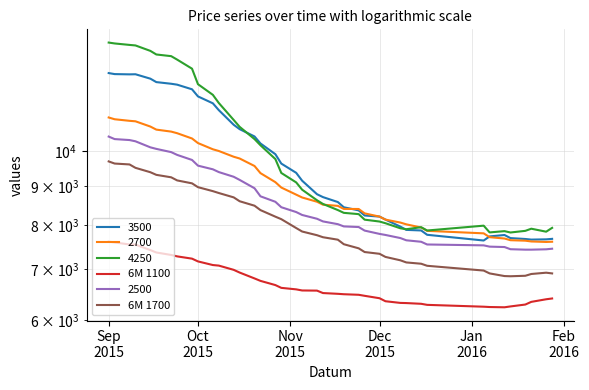

What is the lowest value of the 6M 1100 series?

6242